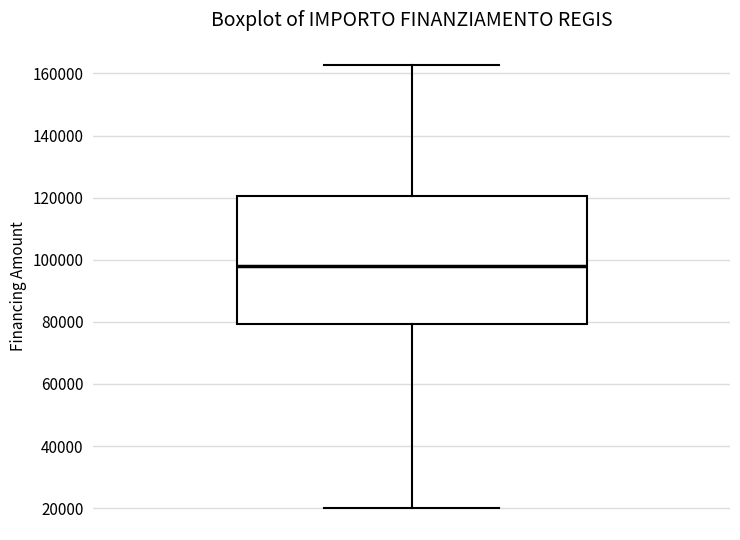

Transcribe this box plot: give where the median line is, the range the box spans, and where the two whiskers end, as read against the y-axis. The values are not printed on the chart, so give them approximately, as read against the axis.

median 98000, box 80000 to 120000, whiskers 20000 to 162000